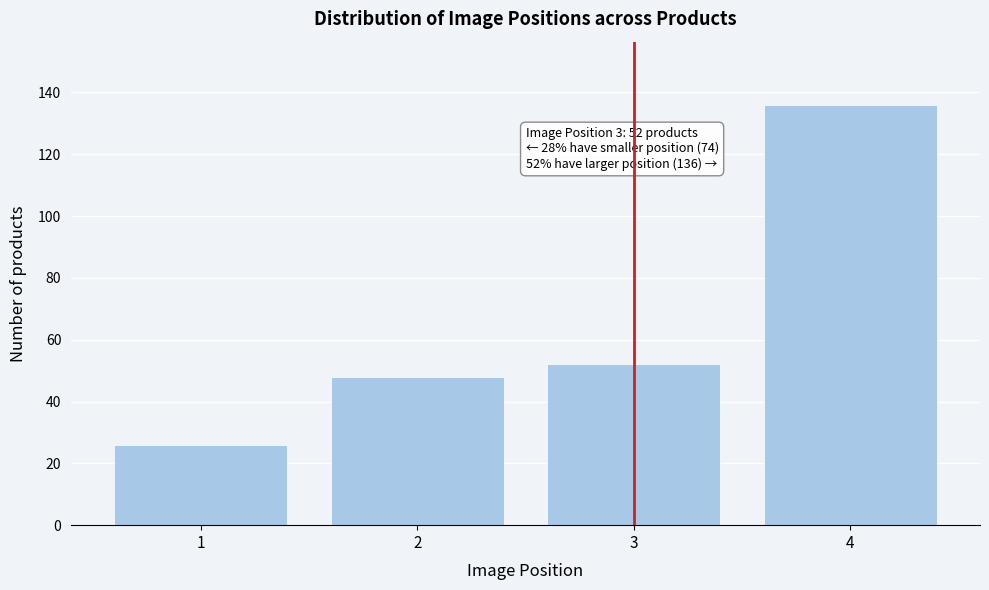

Reading left to right, list all the values displayed in this chart.

26	48	52	136